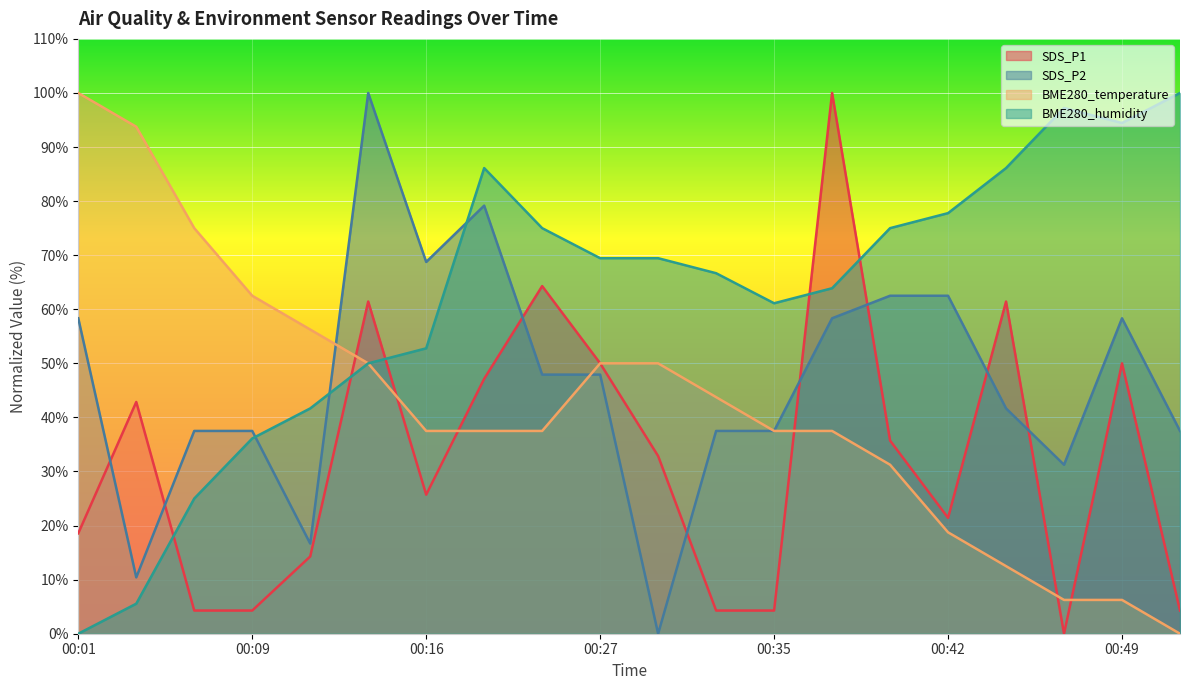

Reading left to right, extract all data points from this chart.

SDS_P1: 18.6	42.9	4.3	4.3	14.3	61.4	25.7	47.1	64.3	50.0	32.9	4.3	4.3	100.0	35.7	21.4	61.4	0.0	50.0	4.3
SDS_P2: 58.3	10.4	37.5	37.5	16.7	100.0	68.7	79.2	47.9	47.9	0.0	37.5	37.5	58.3	62.5	62.5	41.7	31.2	58.3	37.5
BME280_temperature: 100.0	93.8	75.0	62.5	56.2	50.0	37.5	37.5	37.5	50.0	50.0	43.8	37.5	37.5	31.3	18.8	12.5	6.3	6.3	0.0
BME280_humidity: 0.0	5.6	25.0	36.1	41.7	50.0	52.8	86.1	75.0	69.4	69.4	66.7	61.1	63.9	75.0	77.8	86.1	97.2	94.4	100.0